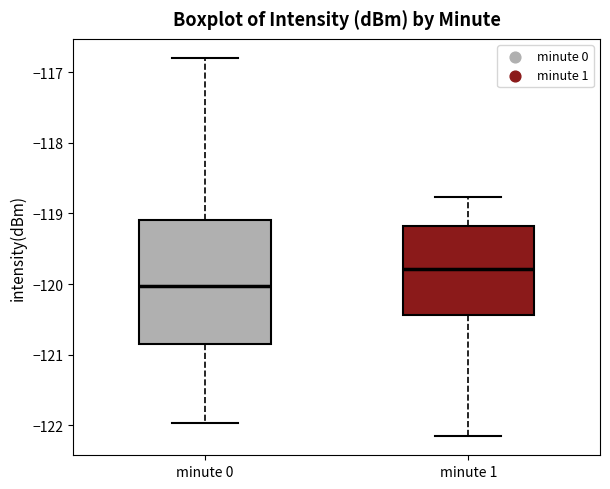

Which box is the tallest, from its lower edge to its upper edge?

minute 0